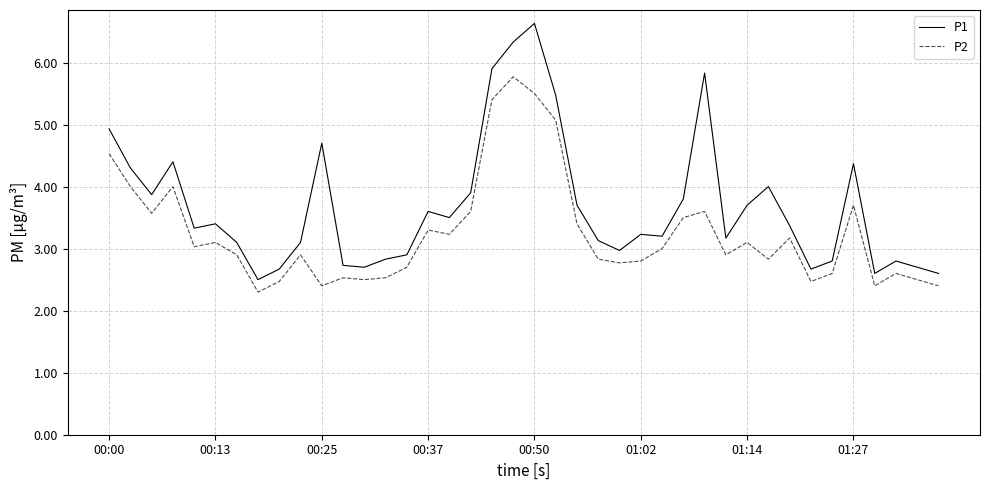

What is the smallest value displayed?

2.3